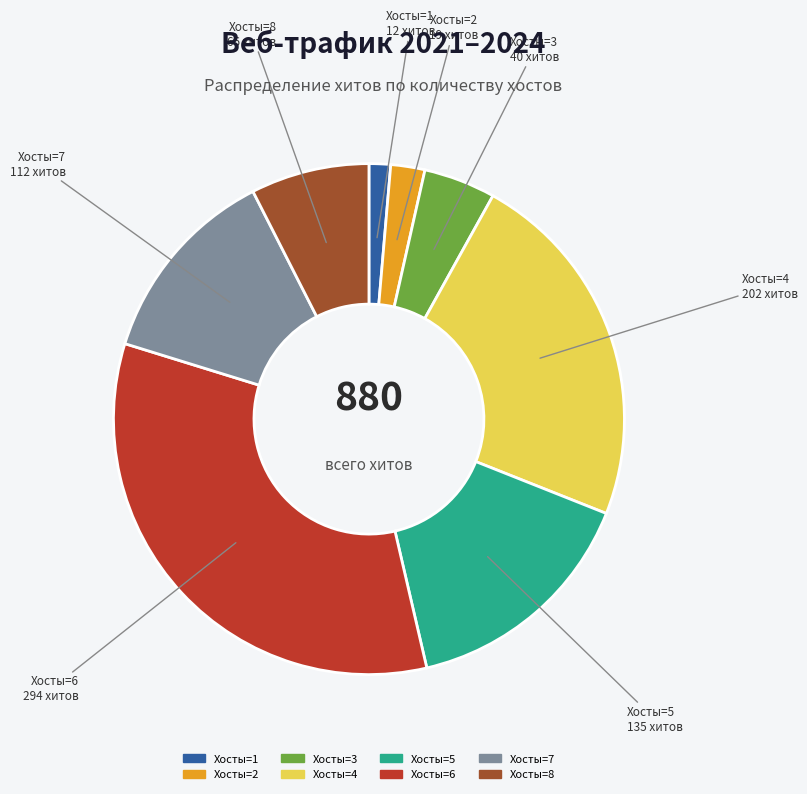

Does any single category account for the majority?

No